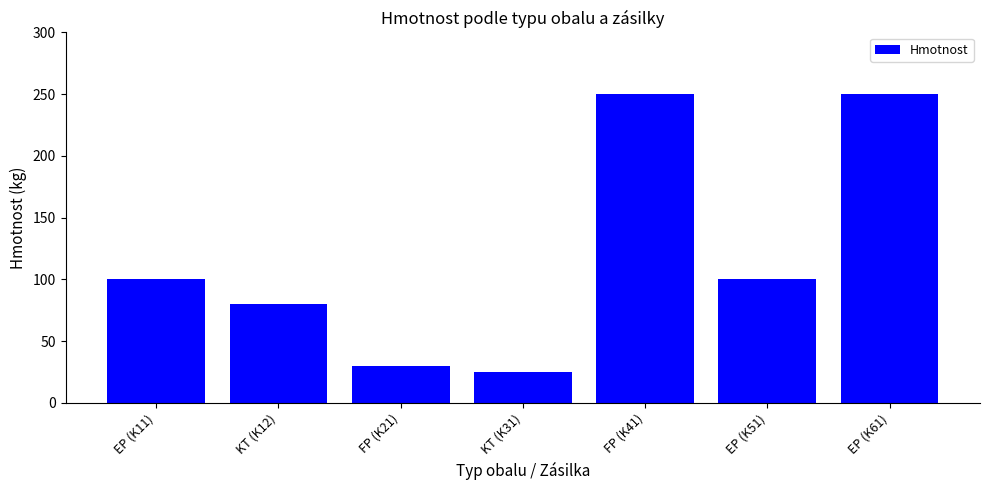

What is the average value?

119